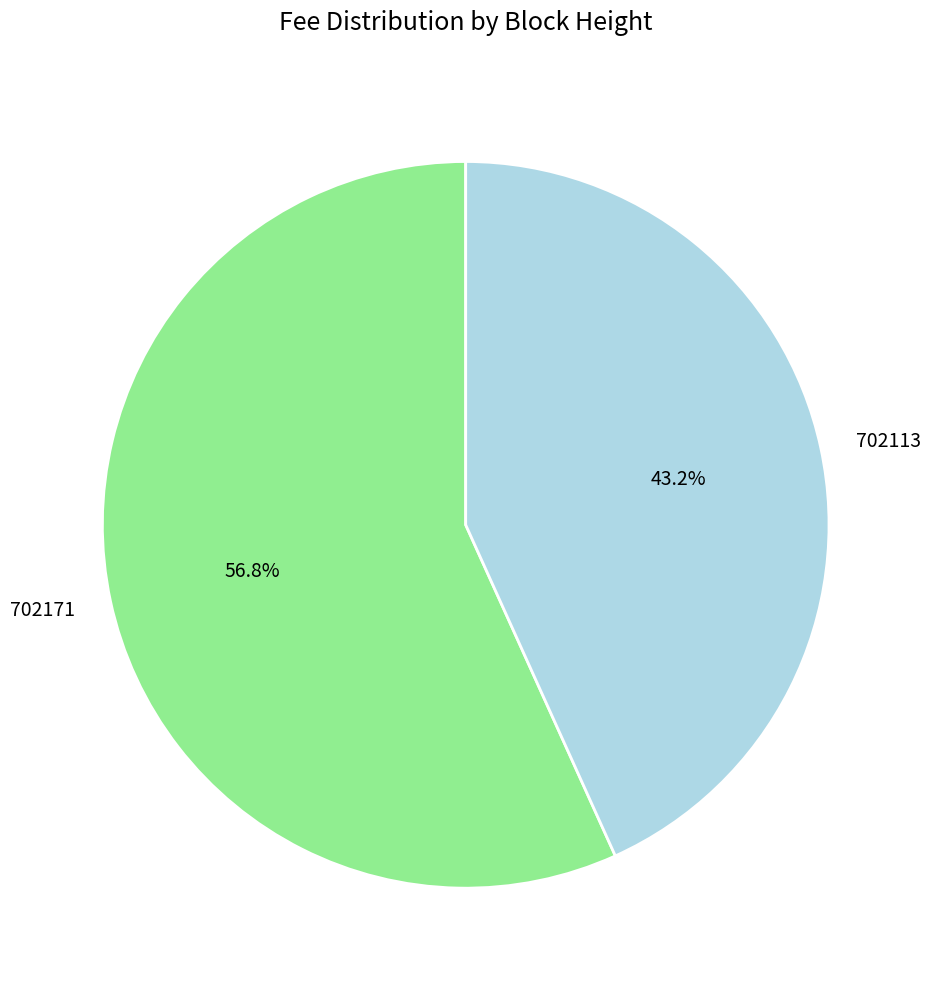

Do 702171 and 702113 together represent more than half of the pie?

Yes